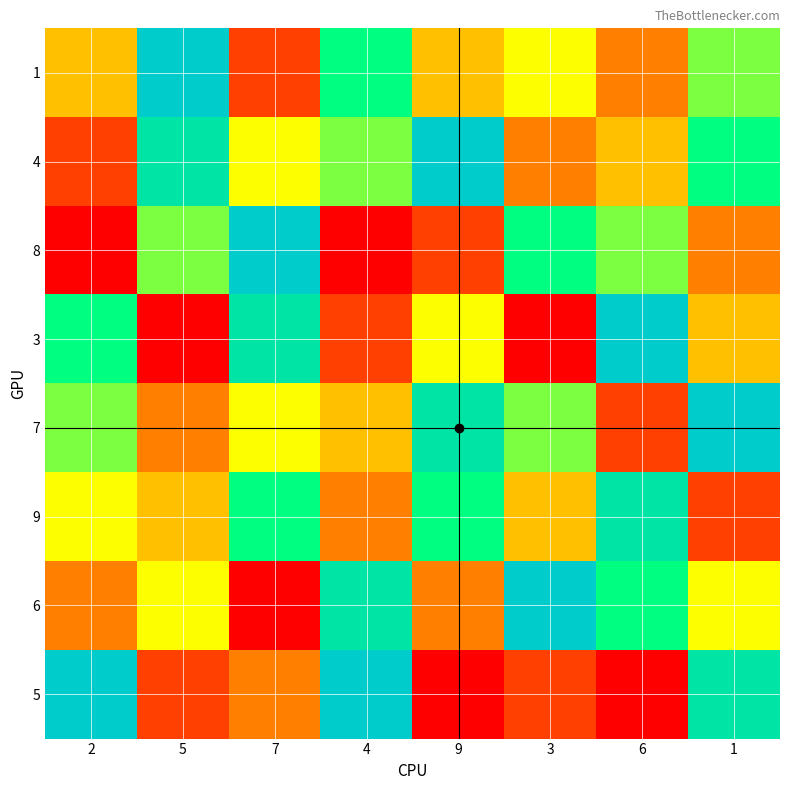

How many distinct data groups are displayed?

8